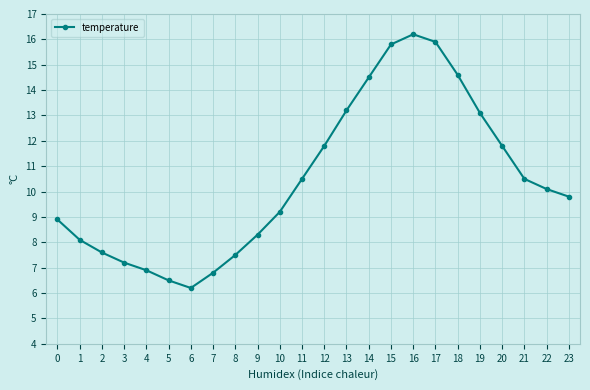

What is the value of the 20th point from the left?

13.1